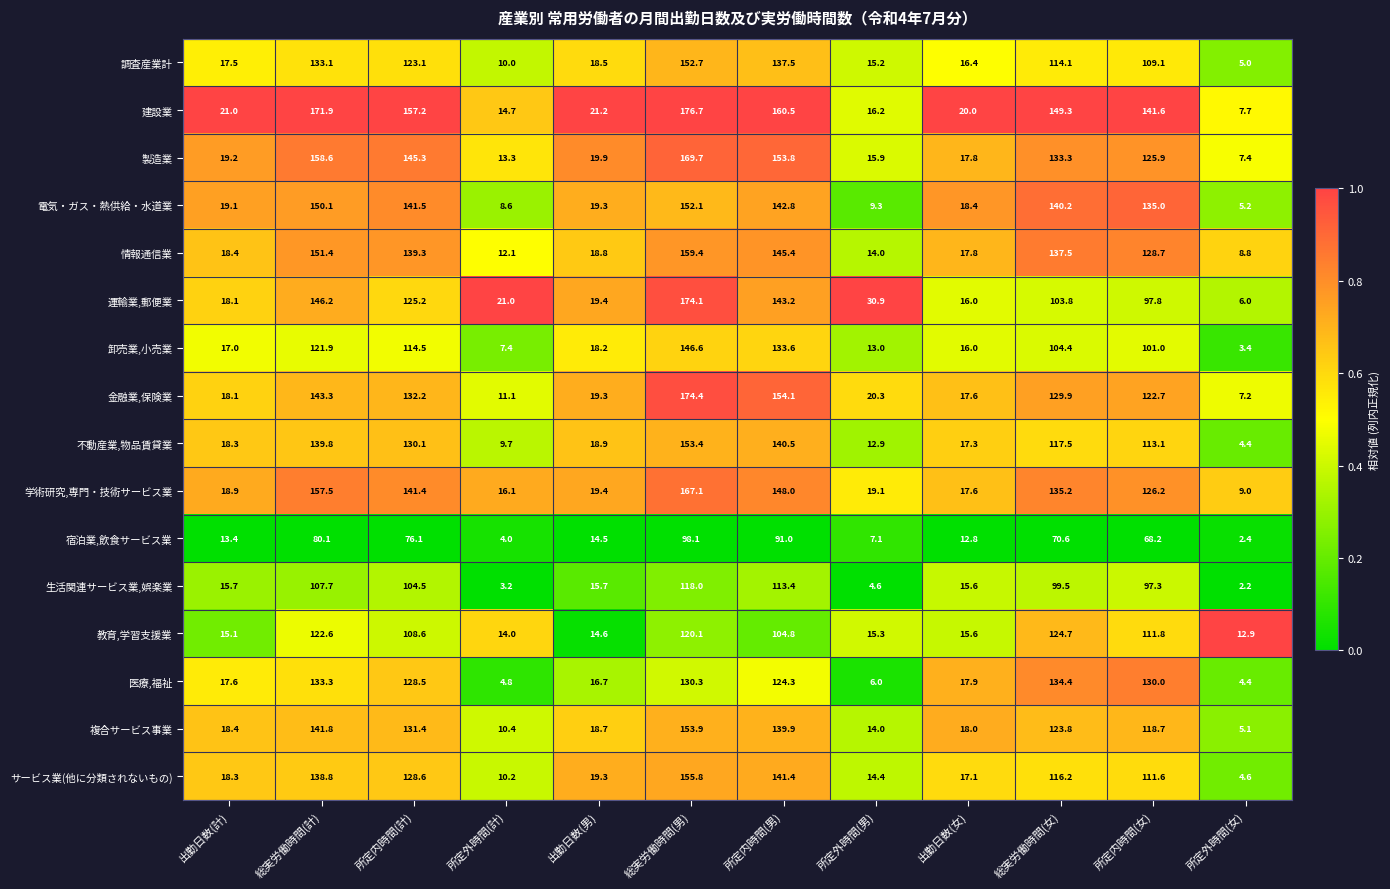

List the series in order of their peak value, highest first.

建設業, 金融業,保険業, 運輸業,郵便業, 製造業, 学術研究,専門・技術サービス業, 情報通信業, サービス業(他に分類されないもの), 複合サービス事業, 不動産業,物品賃貸業, 調査産業計, 電気・ガス・熱供給・水道業, 卸売業,小売業, 医療,福祉, 教育,学習支援業, 生活関連サービス業,娯楽業, 宿泊業,飲食サービス業